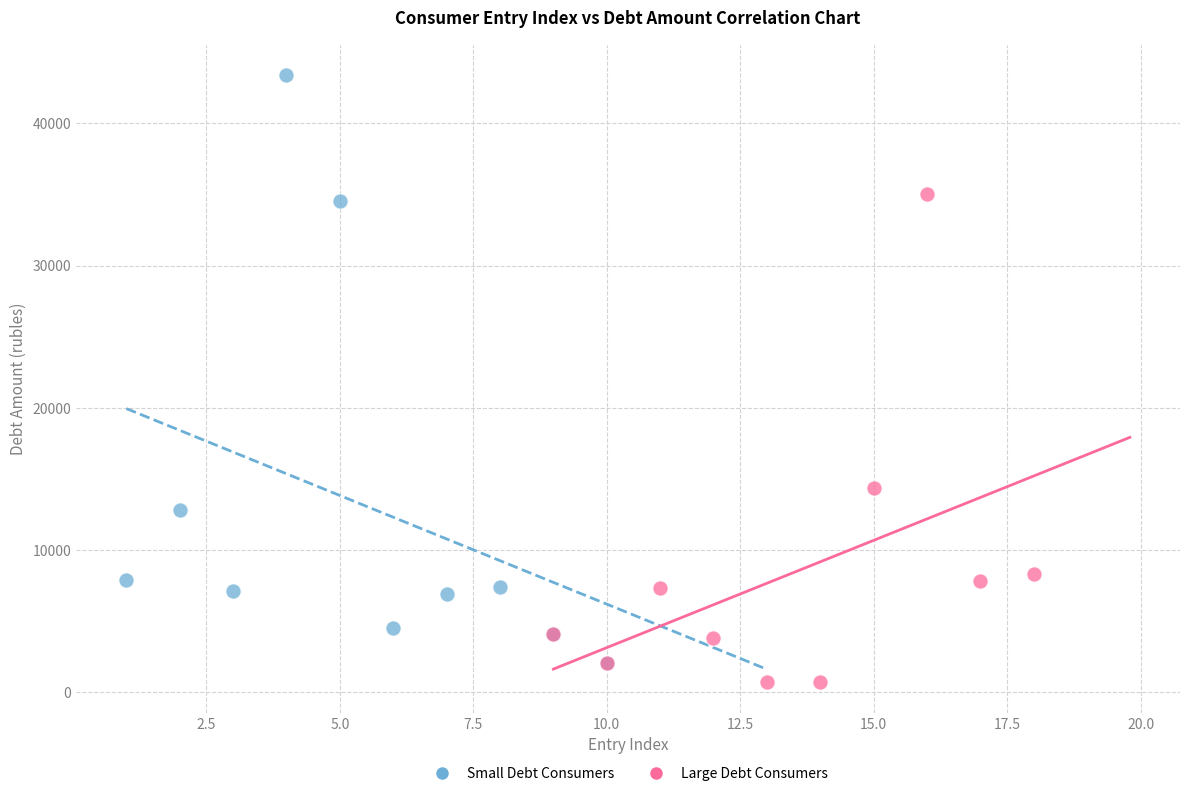

Which series contains the highest Y value?

Small Debt Consumers